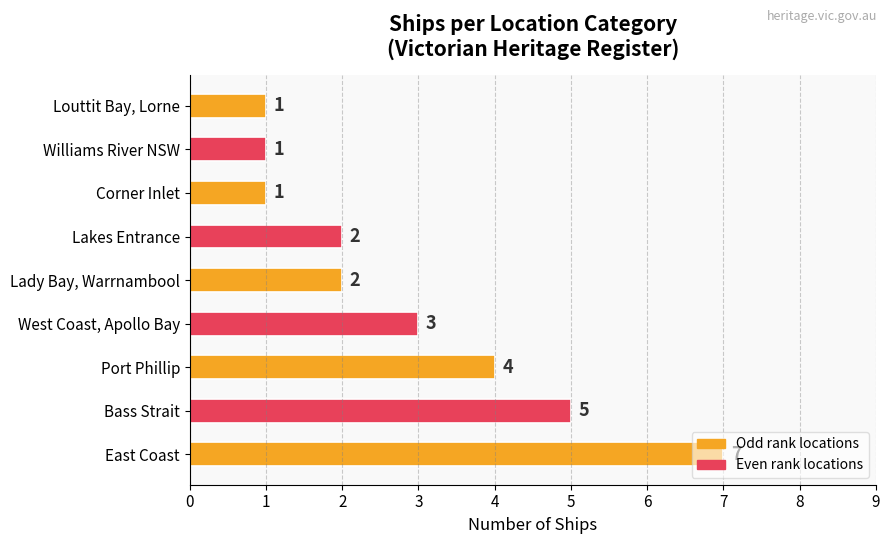

Does the chart contain stacked bars?

No